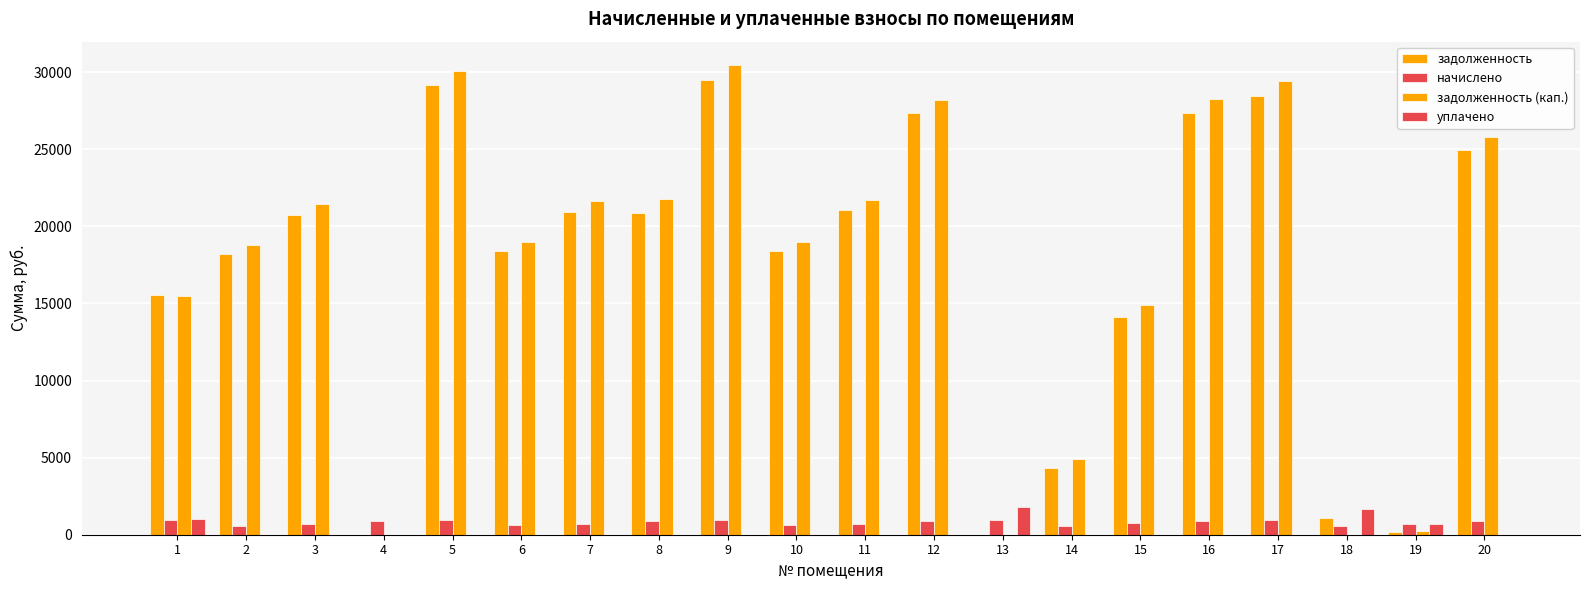

How many data points does each series have?

20